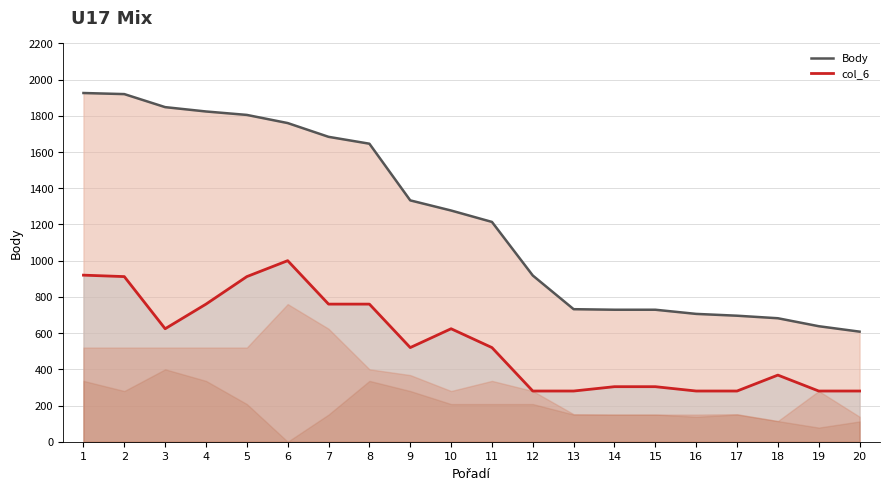

At 9, list the series in order from smallest to largest.

col_6 (line), Body (line)